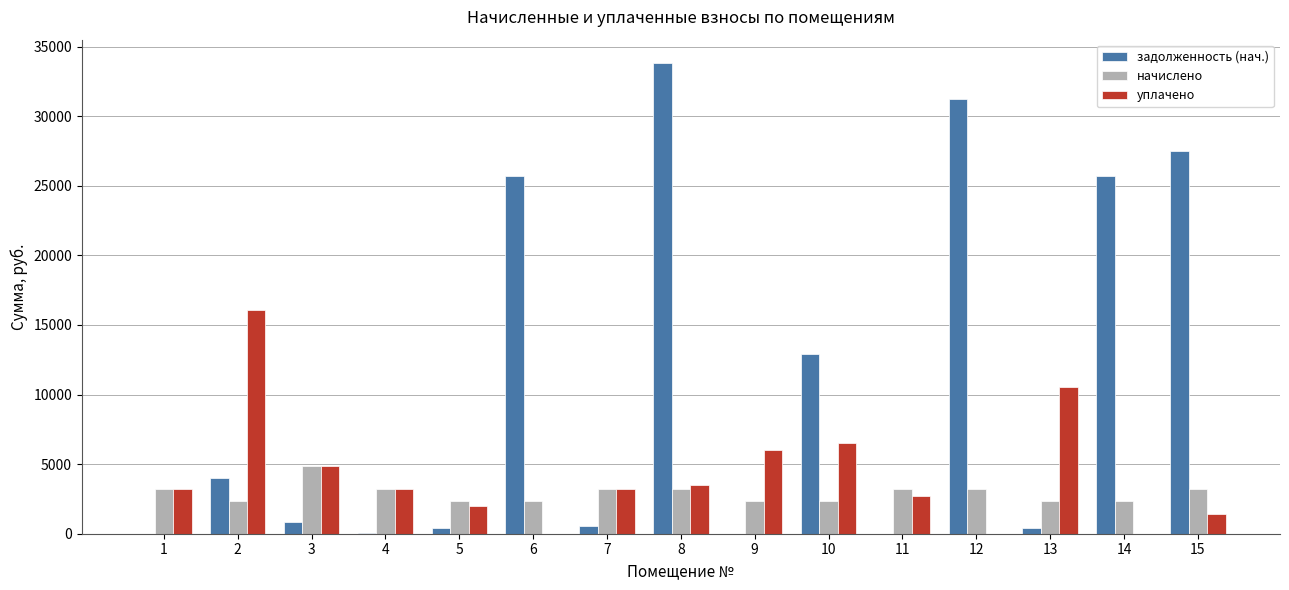

What is the sum of the задолженность (нач.) values at 13 and 14?

26065.9